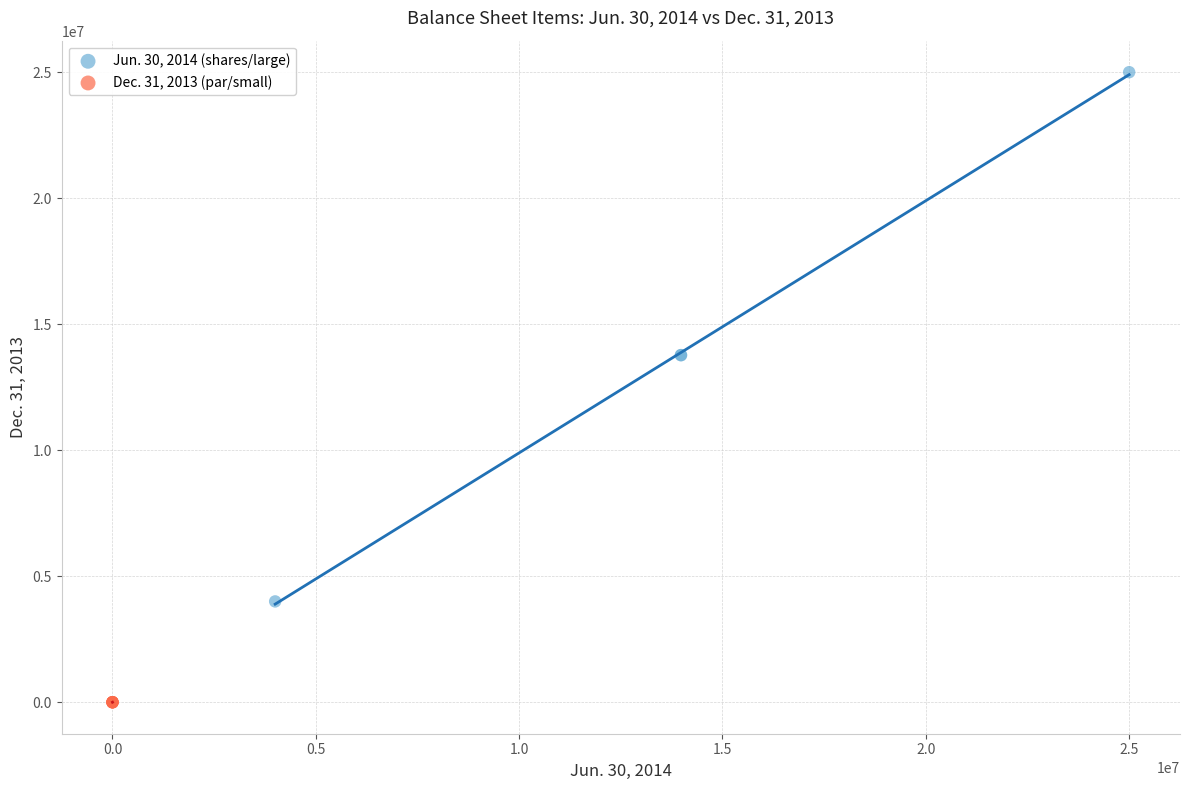

Which series reaches the minimum Y coordinate?

Dec. 31, 2013 (par/small)